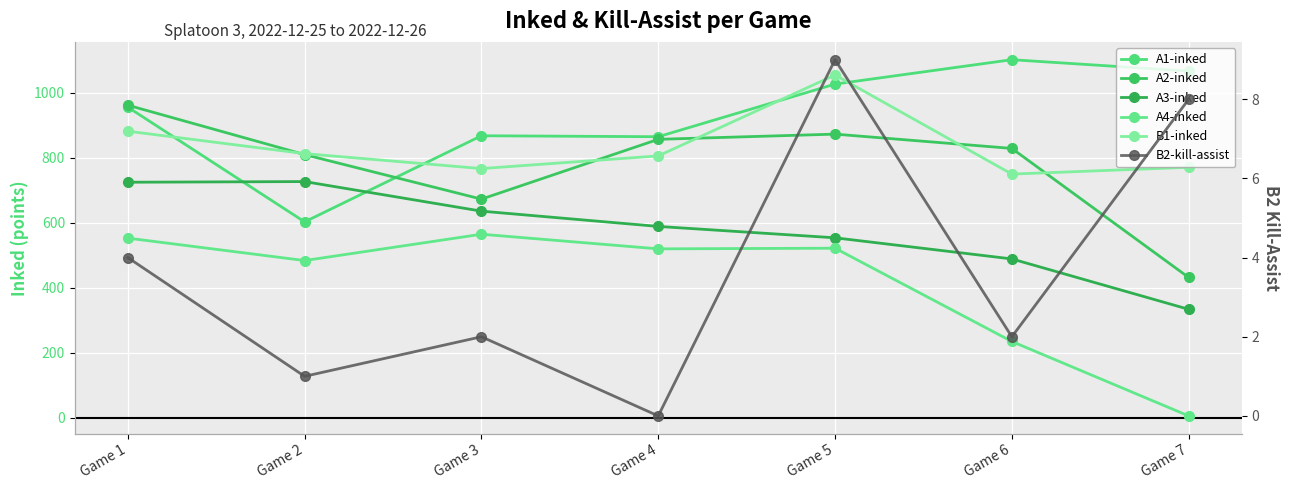

Reading left to right, extract all data points from this chart.

A1-inked: 955	602	867	864	1026	1101	1066
A2-inked: 961	809	672	856	872	828	431
A3-inked: 724	726	635	588	553	488	333
A4-inked: 552	483	564	519	521	234	5
B1-inked: 881	812	766	805	1054	749	770
B2-kill-assist: 4	1	2	0	9	2	8